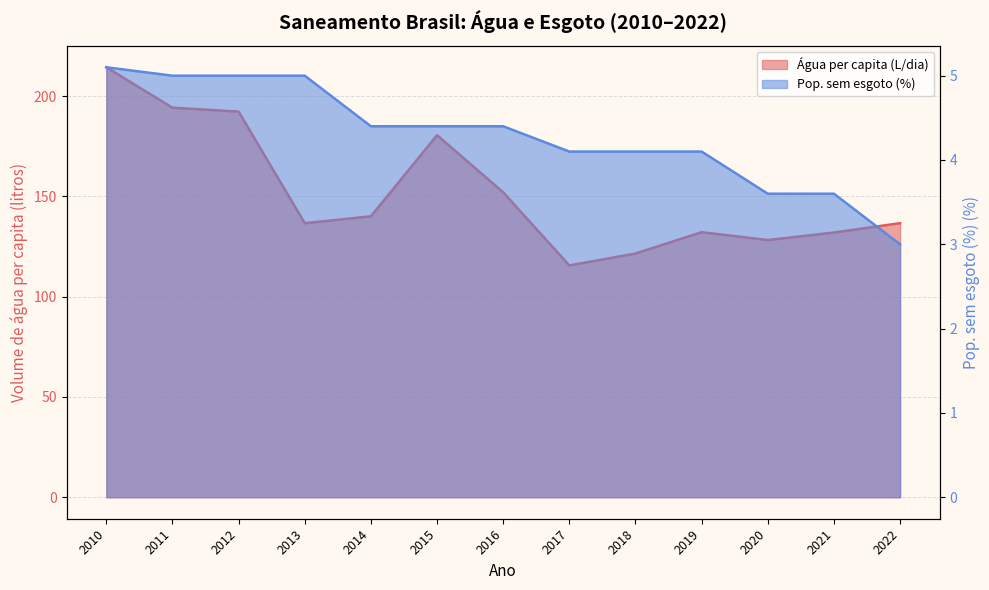

How many lines are shown in the chart?

2